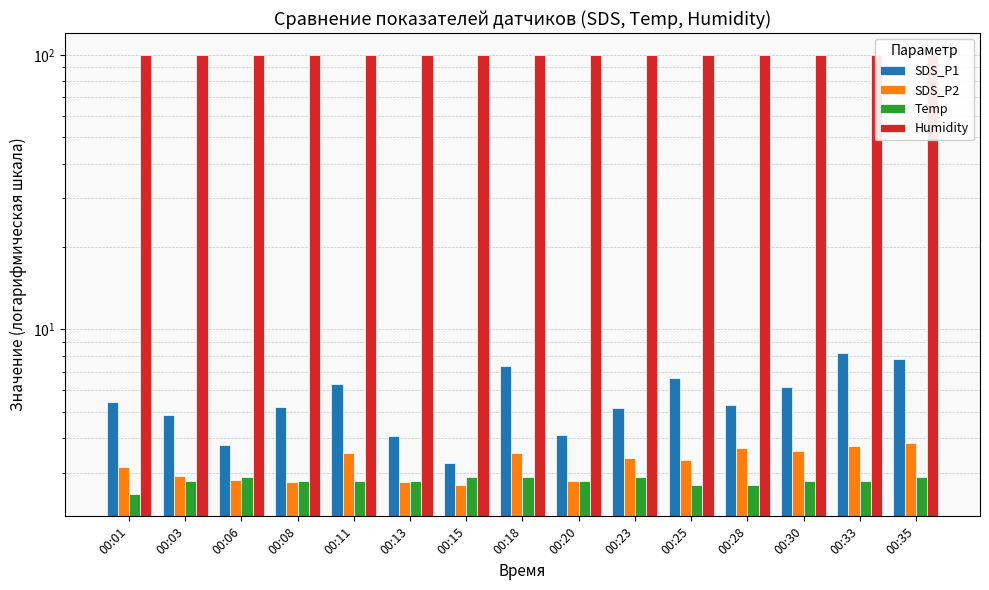

Are the bars horizontal?

No